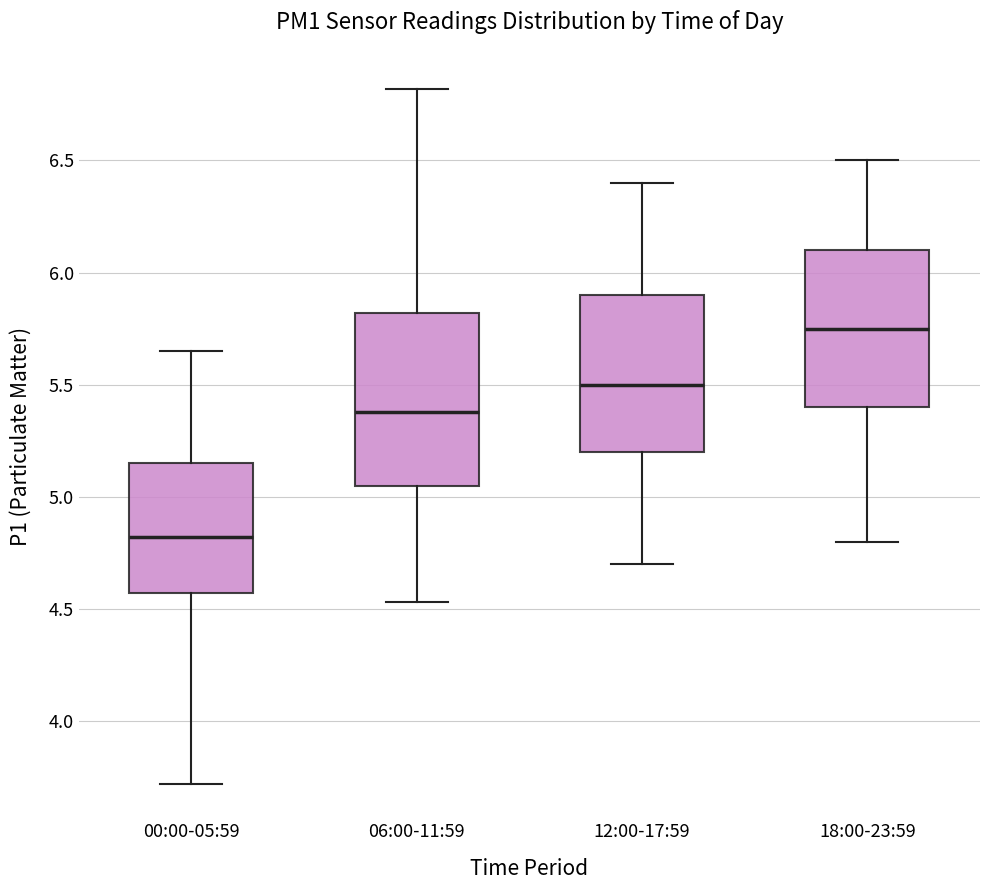

Where is the upper edge of the box for 06:00-11:59 on the y-axis? The values are not printed on the chart, so give them approximately, as read against the axis.

5.80